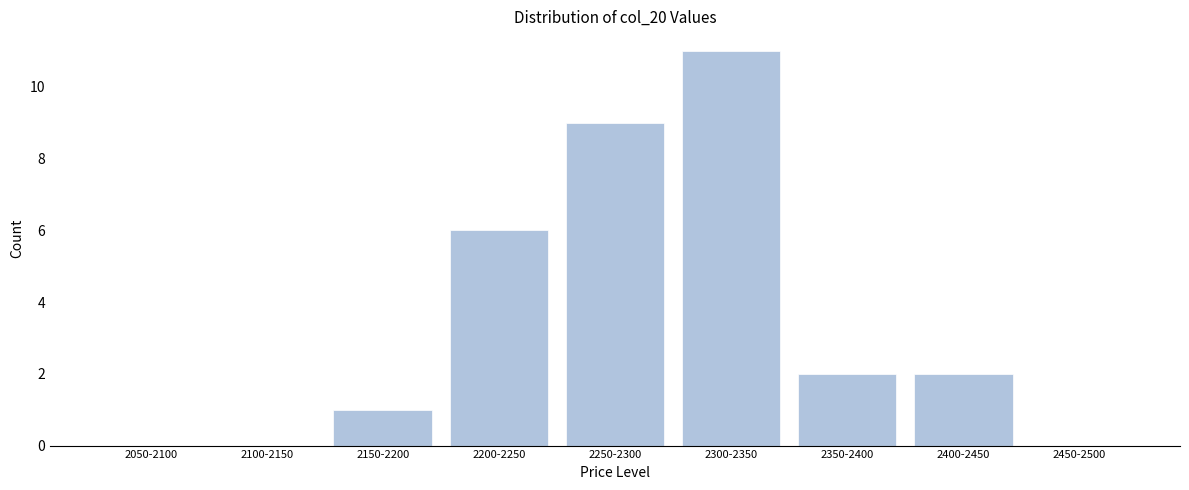

Reading right to left, transcribe all the data shown in this chart.

2450-2500=0	2400-2450=2	2350-2400=2	2300-2350=11	2250-2300=9	2200-2250=6	2150-2200=1	2100-2150=0	2050-2100=0